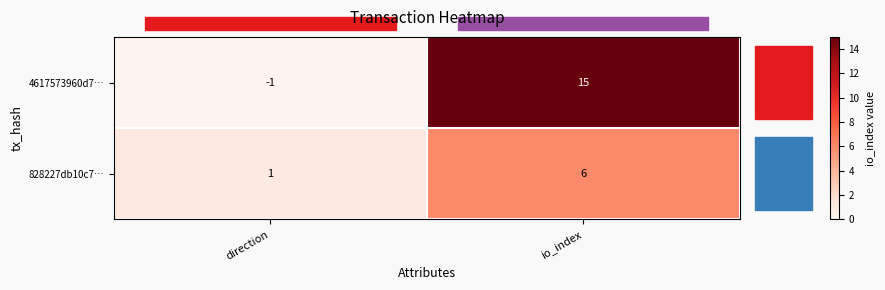

What is the difference between the highest and lowest values at io_index?

9